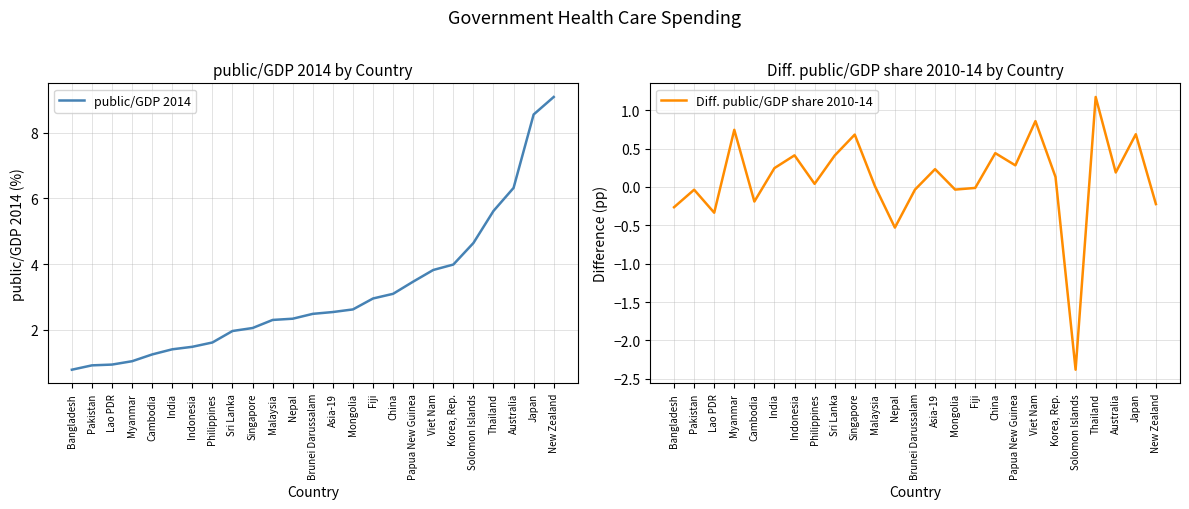

What position from the left is Cambodia?

5